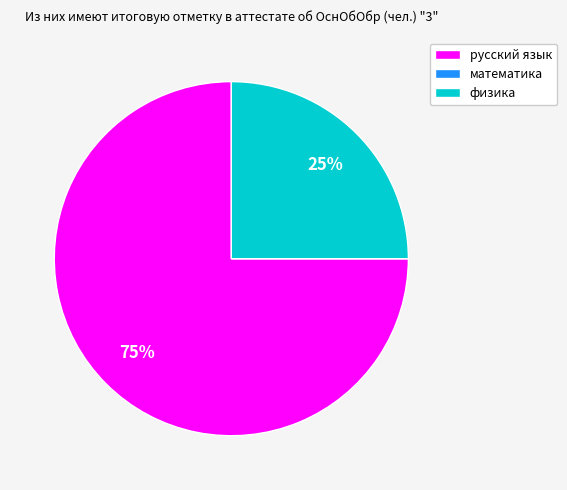

Which slice is the largest?

русский язык